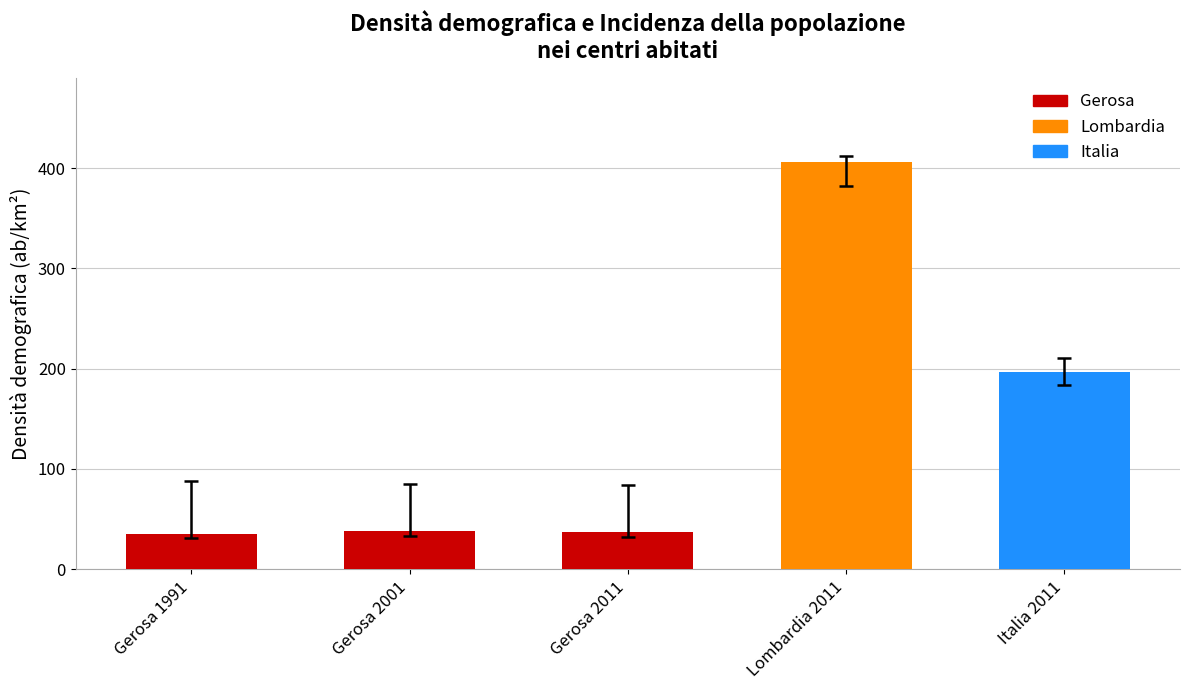

What is the label of the 4th bar from the right?

Gerosa 2001